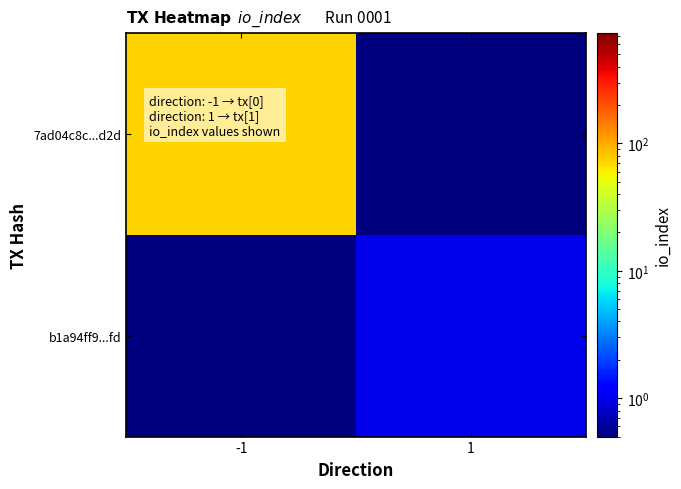

Which has a higher value, 1 or -1?

-1